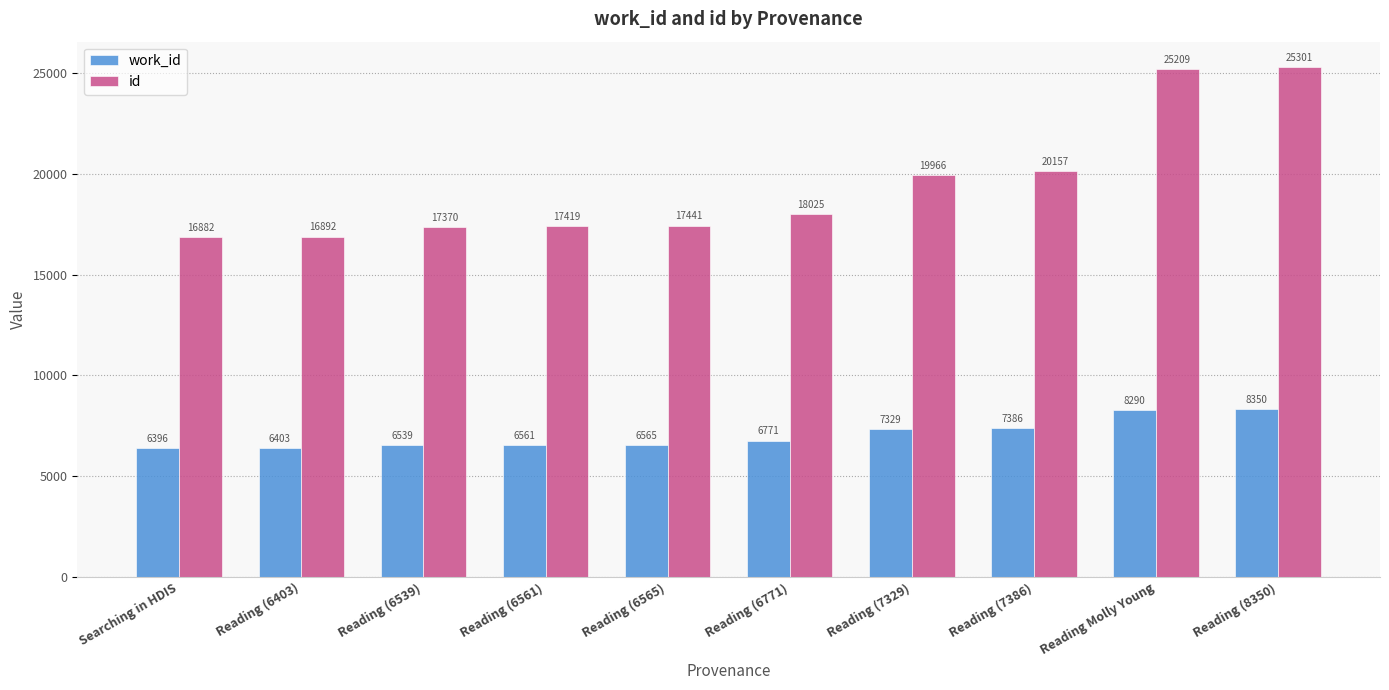

What is the approximate value of work_id at Reading (6539)?

6539